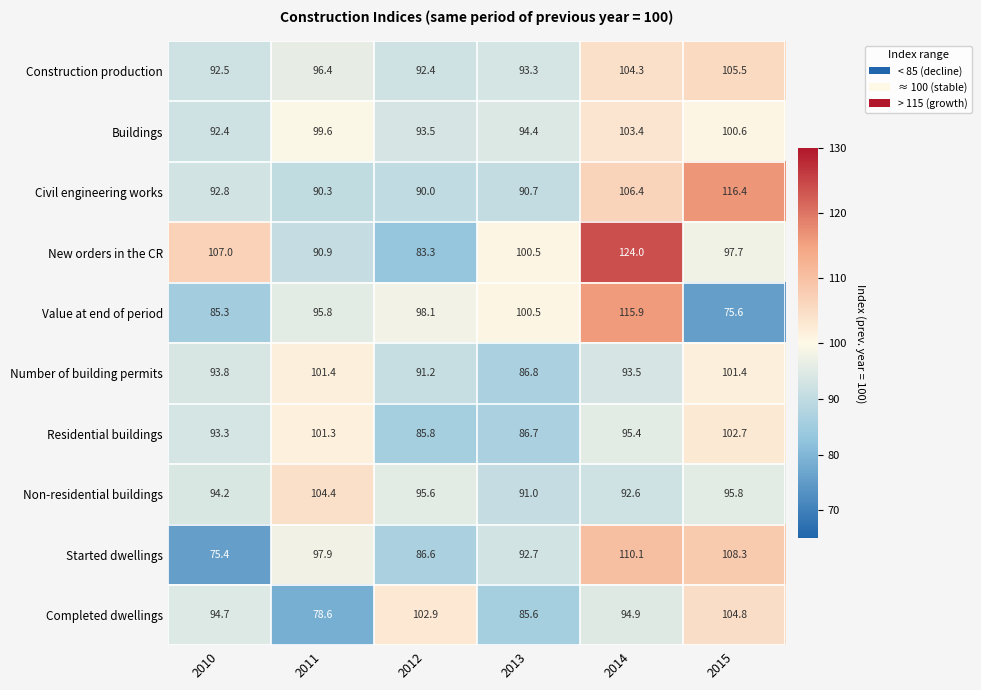

What is the difference between the maximum and minimum values in the New orders in the CR series?

40.7